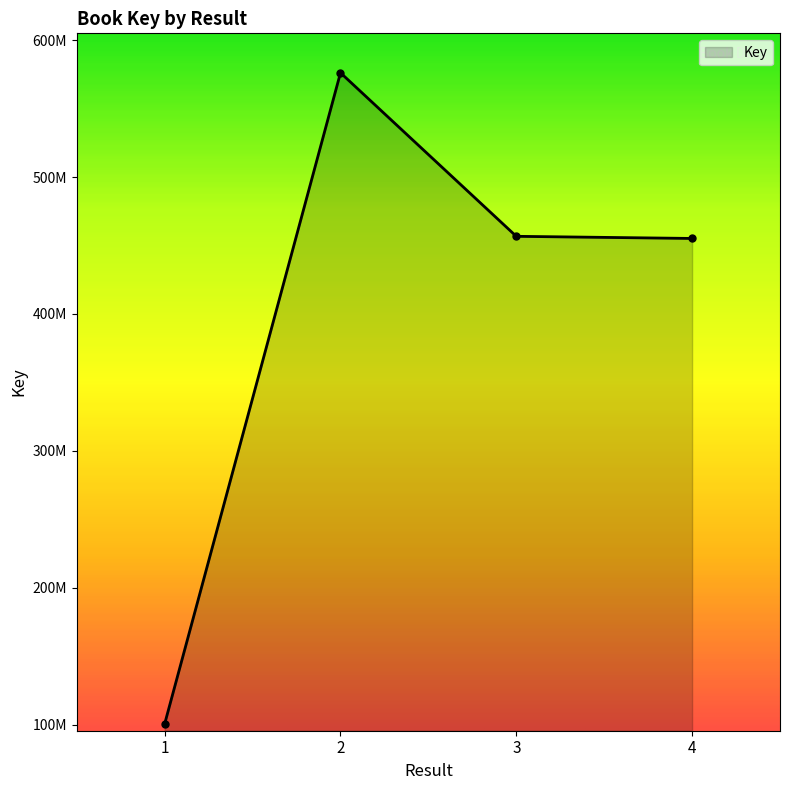

Reading right to left, extract all data points from this chart.

455133790	456689362	576093451	100737500